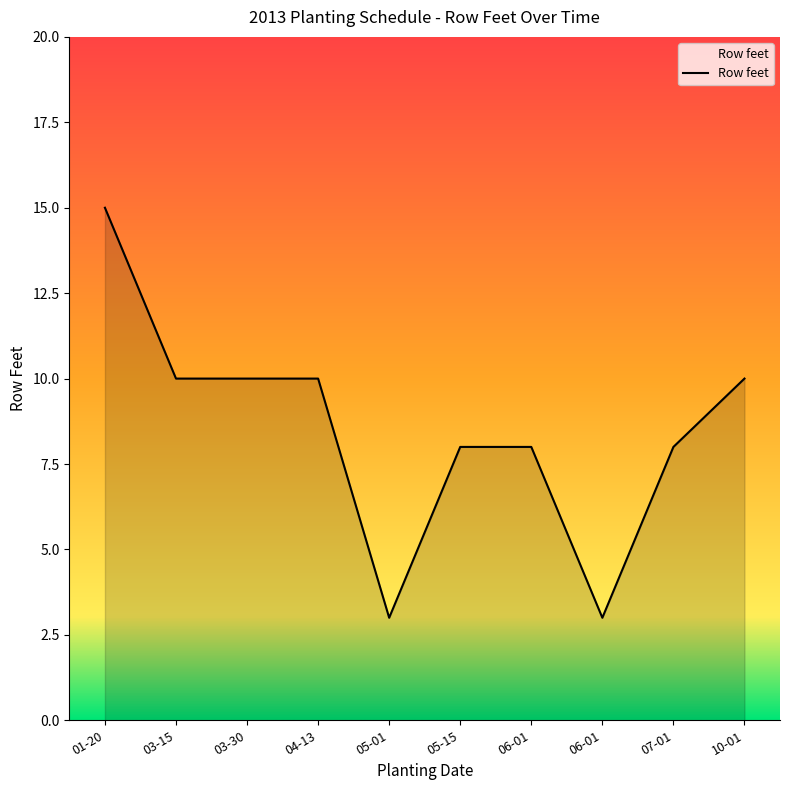

What is the difference between the values at 06-01 and 03-30?

7